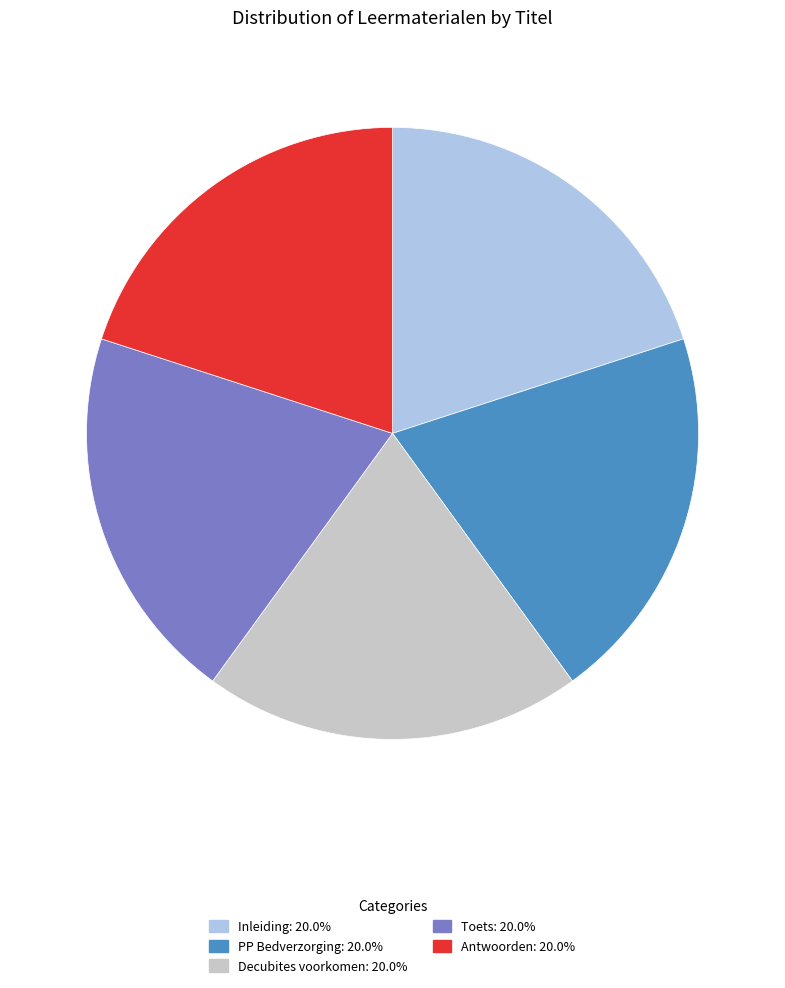

How many slices are in this pie chart?

5